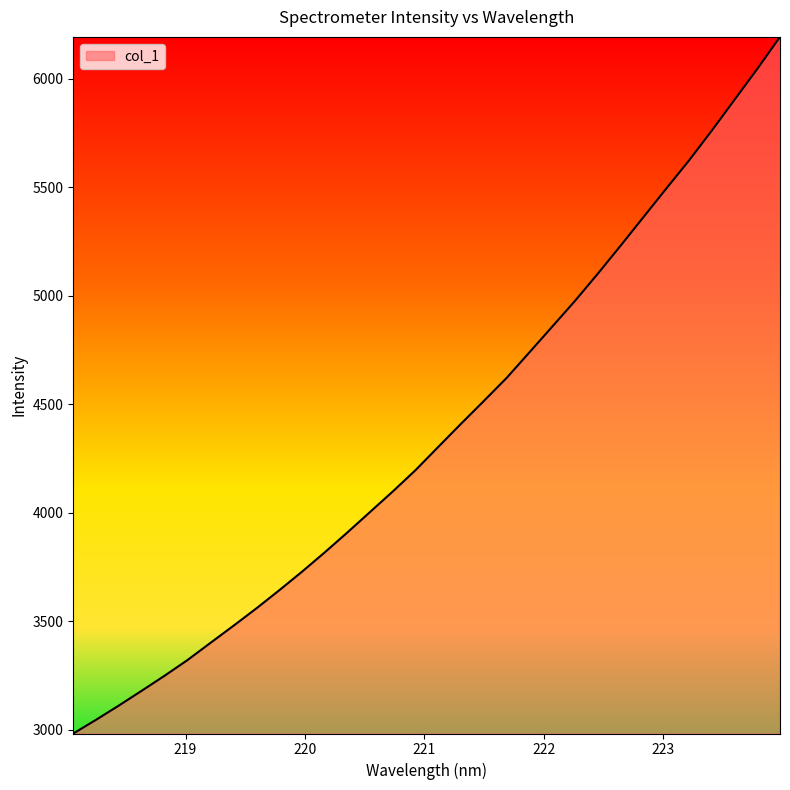

What is the average value?

4369.8